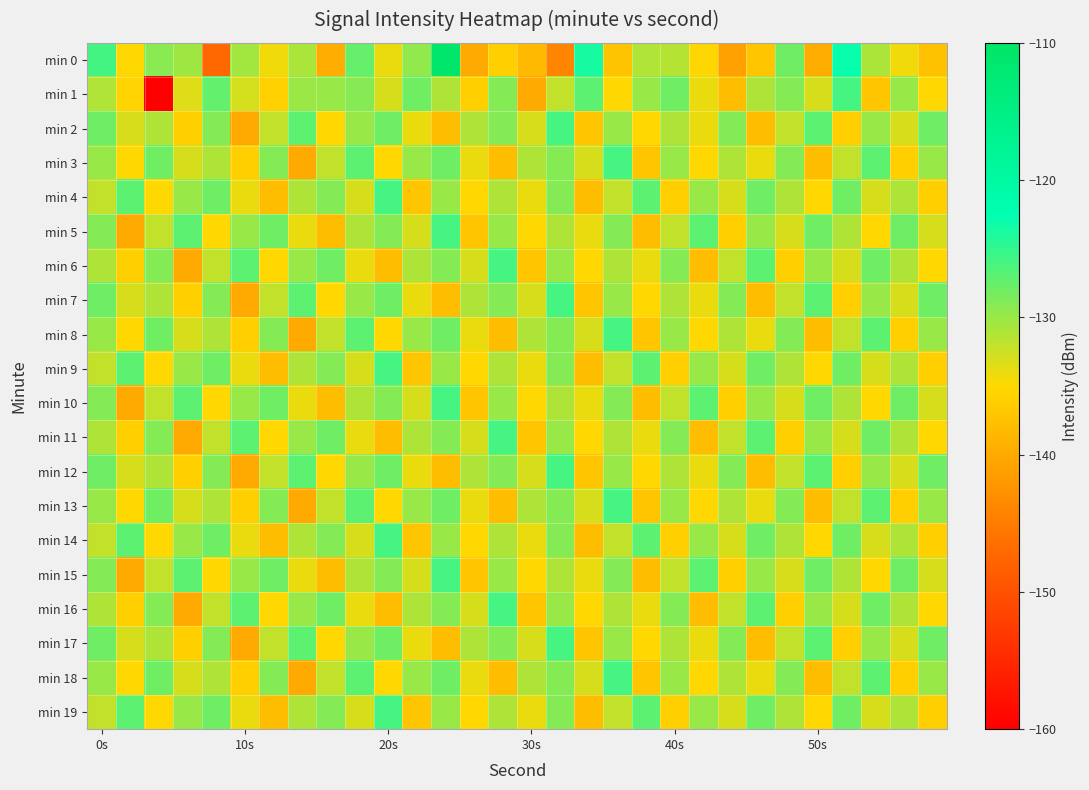

What is the maximum value shown in the chart?

-110.7